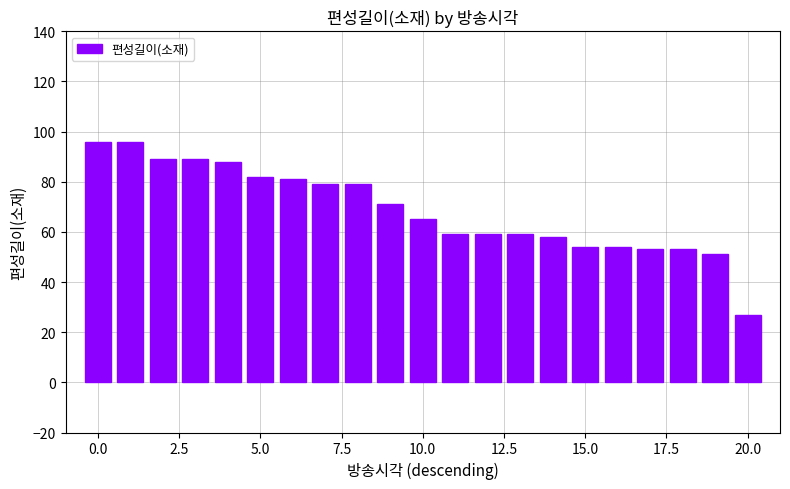

How many data points are less than 65?

10